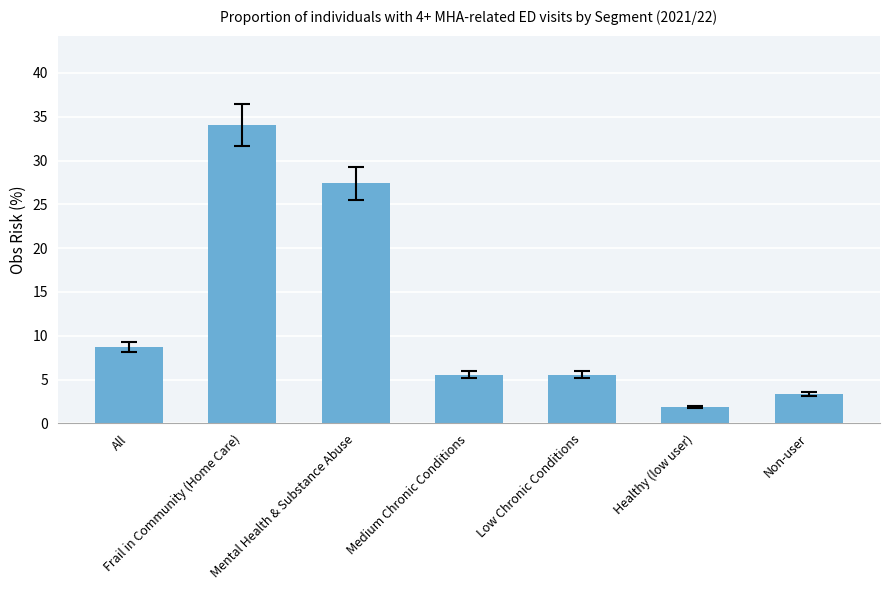

What is the maximum value shown in the chart?

34.0